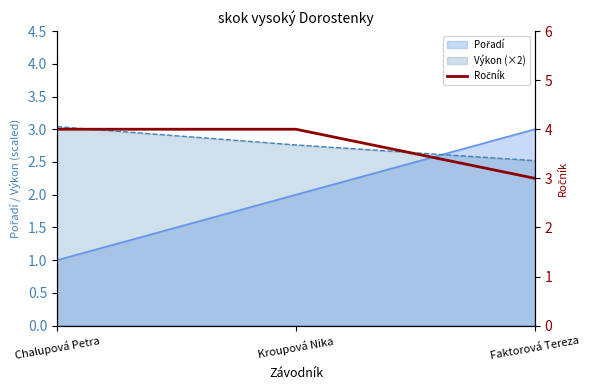

What is the average value?

4